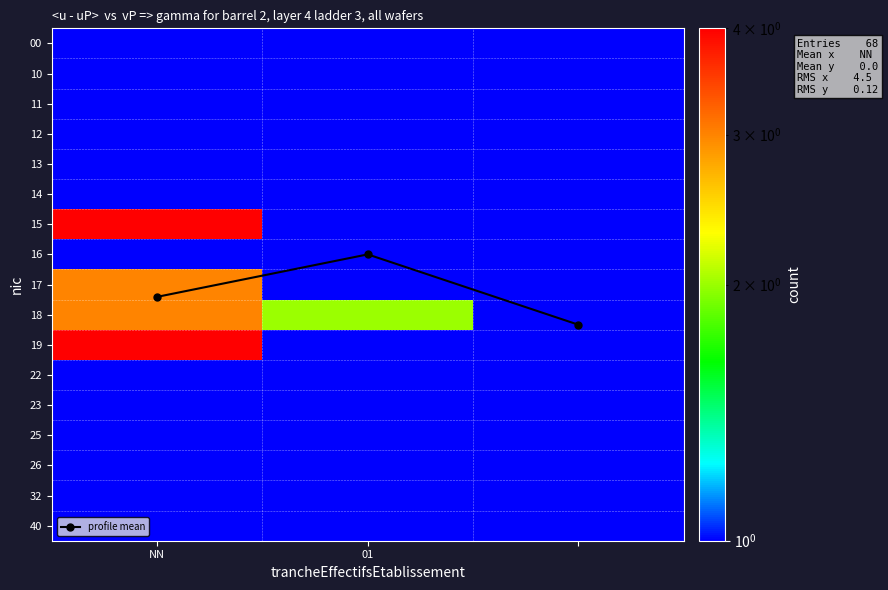

List the series in order of their peak value, highest first.

profile mean, 15, 19, 17, 18, 00, 11, 12, 13, 14, 16, 22, 23, 25, 26, 32, 40, 10